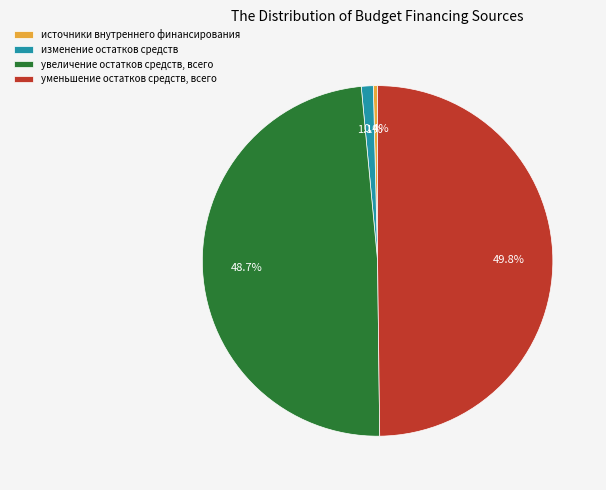

What is the smallest slice in the pie chart?

источники внутреннего финансирования